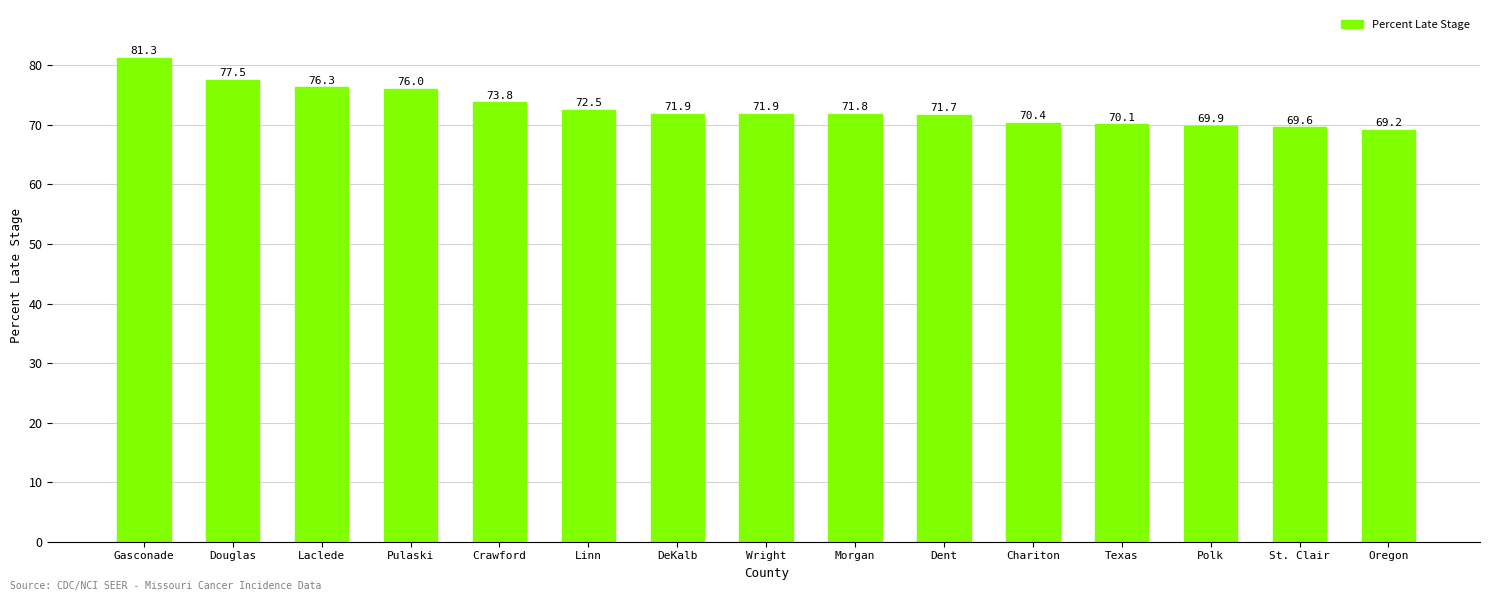

At which category does the chart reach its minimum across all series?

Oregon